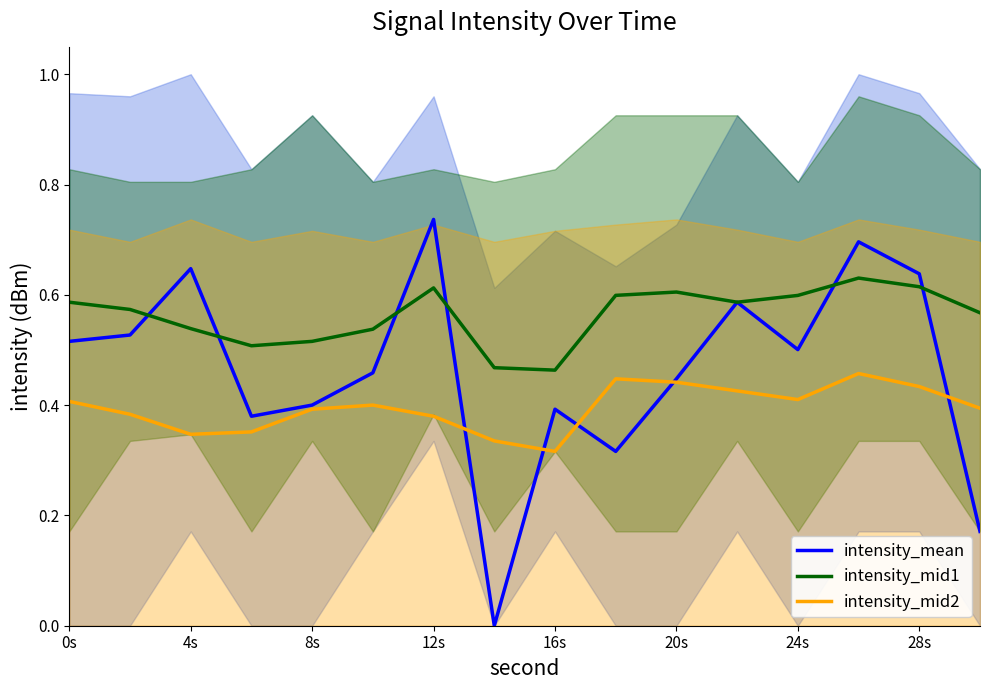

Is it true that intensity_mid2 equals 0.4 at 8s?

True